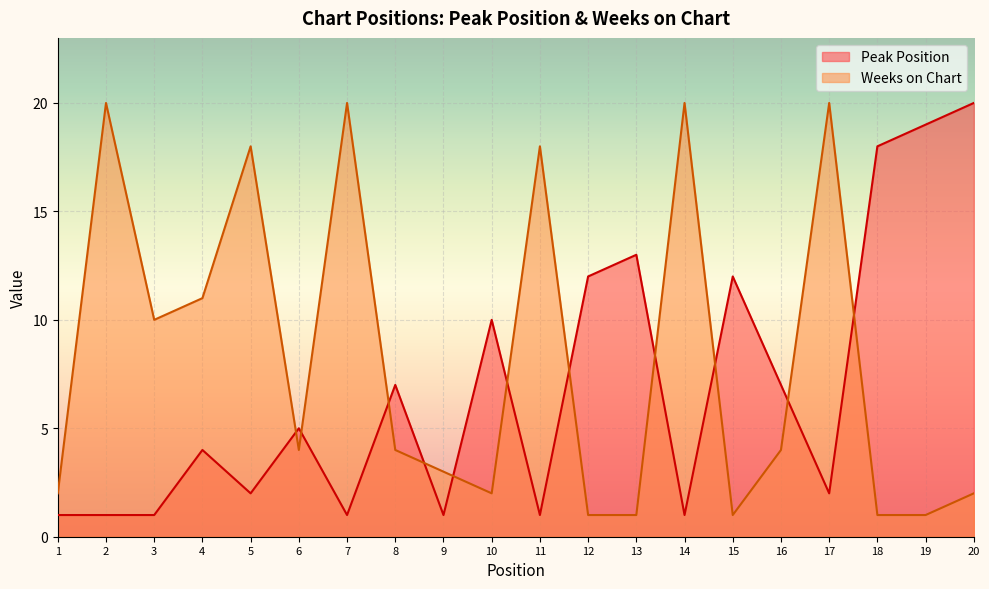

At which label does Weeks on Chart reach its peak?

2